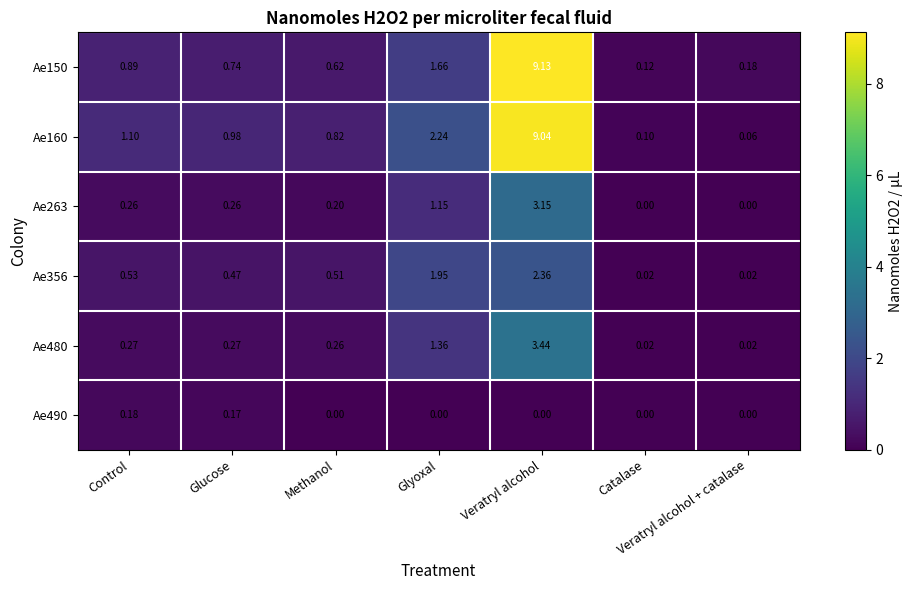

At which category is the sum across all series the highest?

Veratryl alcohol